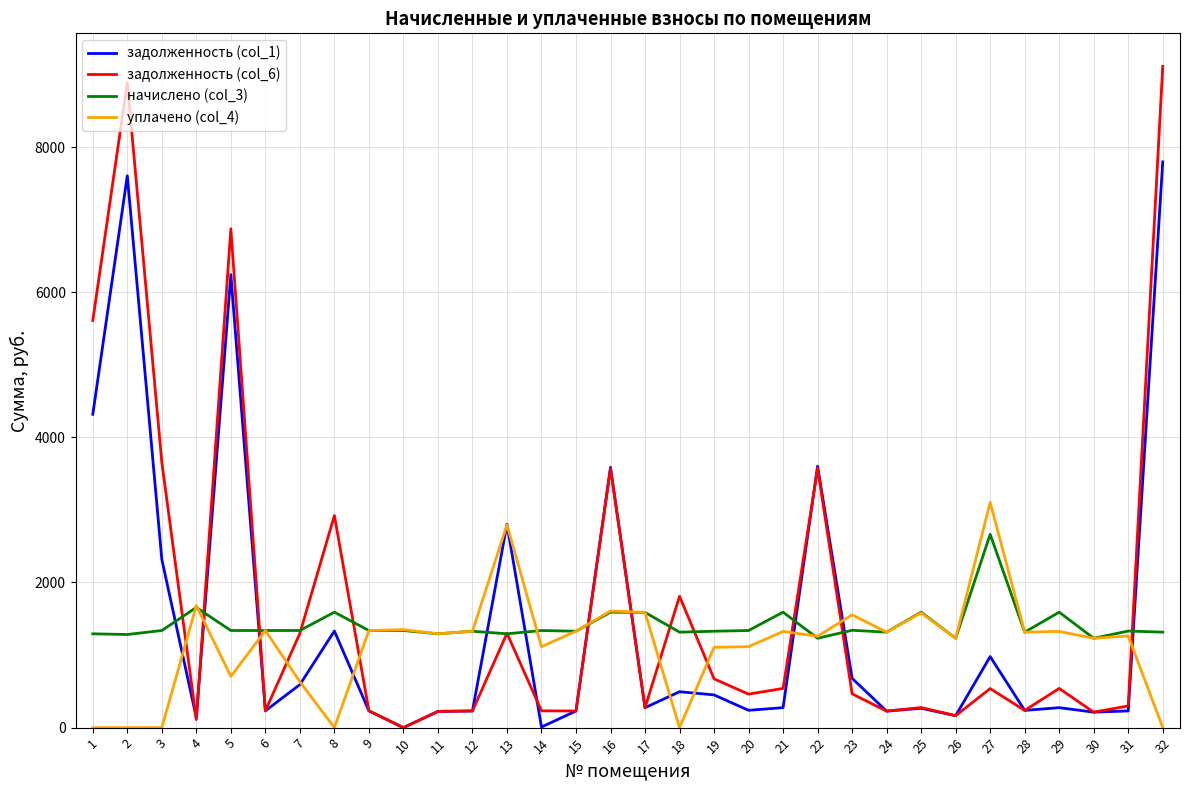

What is the minimum value for начислено (col_3)?

1231.2